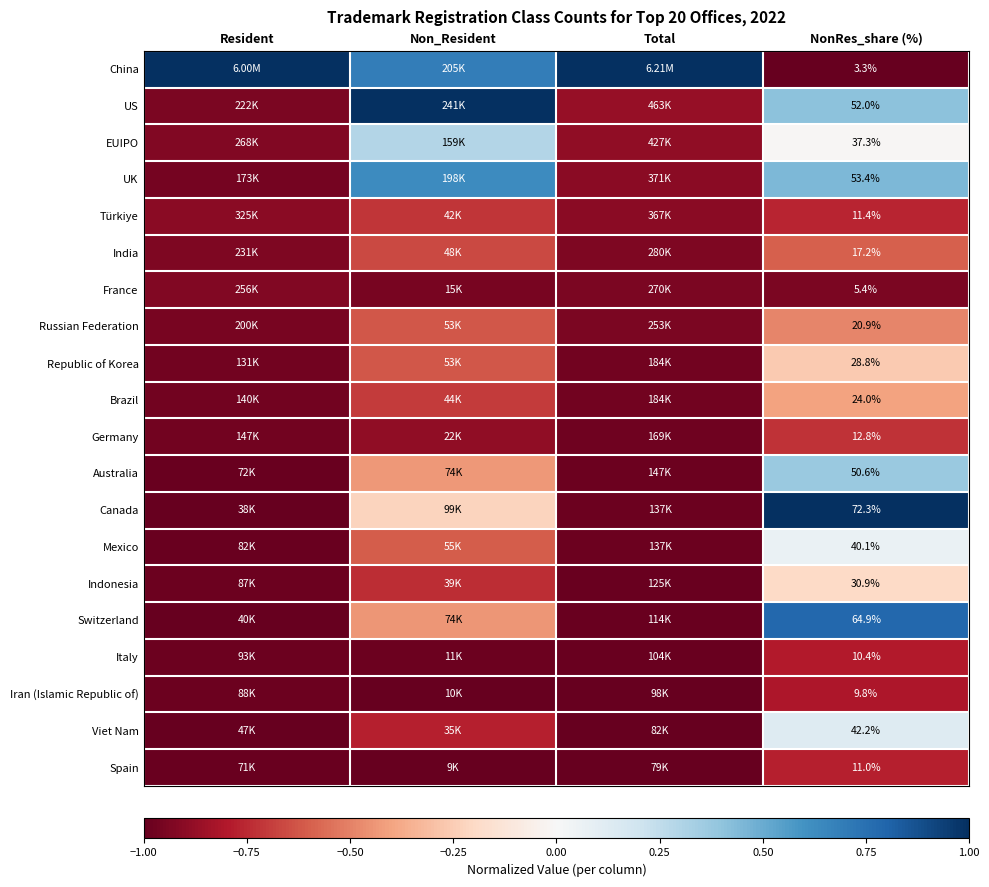

The value of Viet Nam at Total is -1.0. True or false?

True